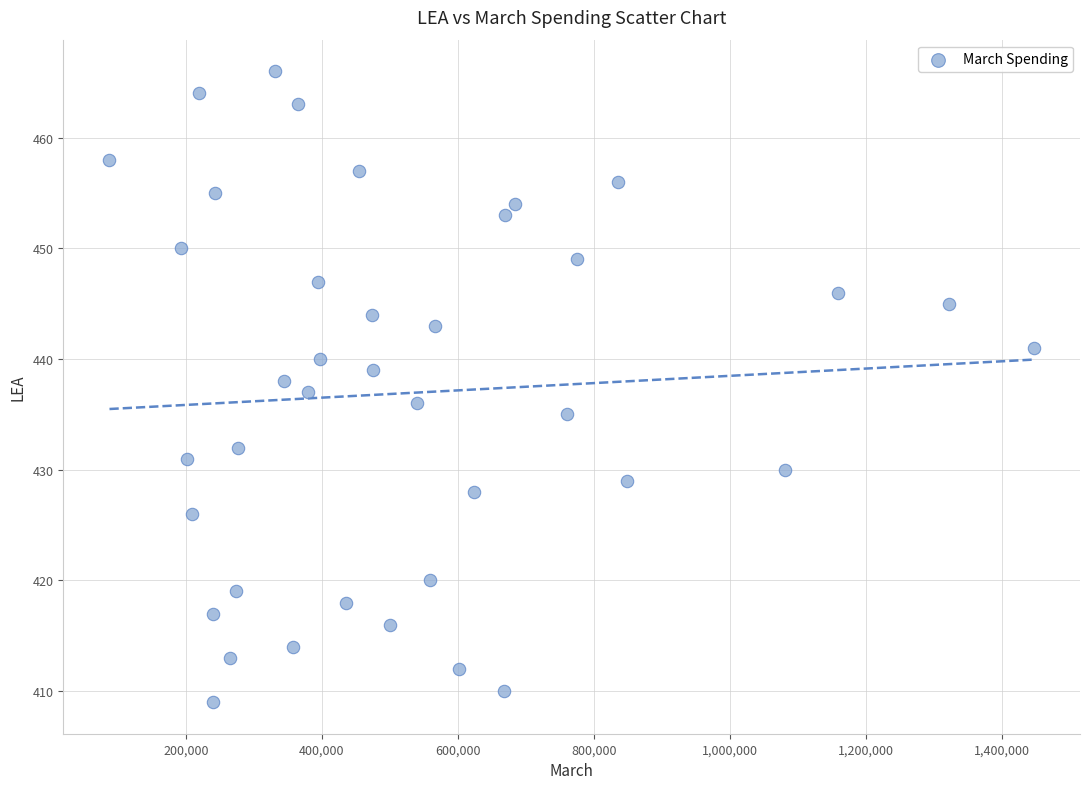

What is the range of X values (max minus min)?

1359201